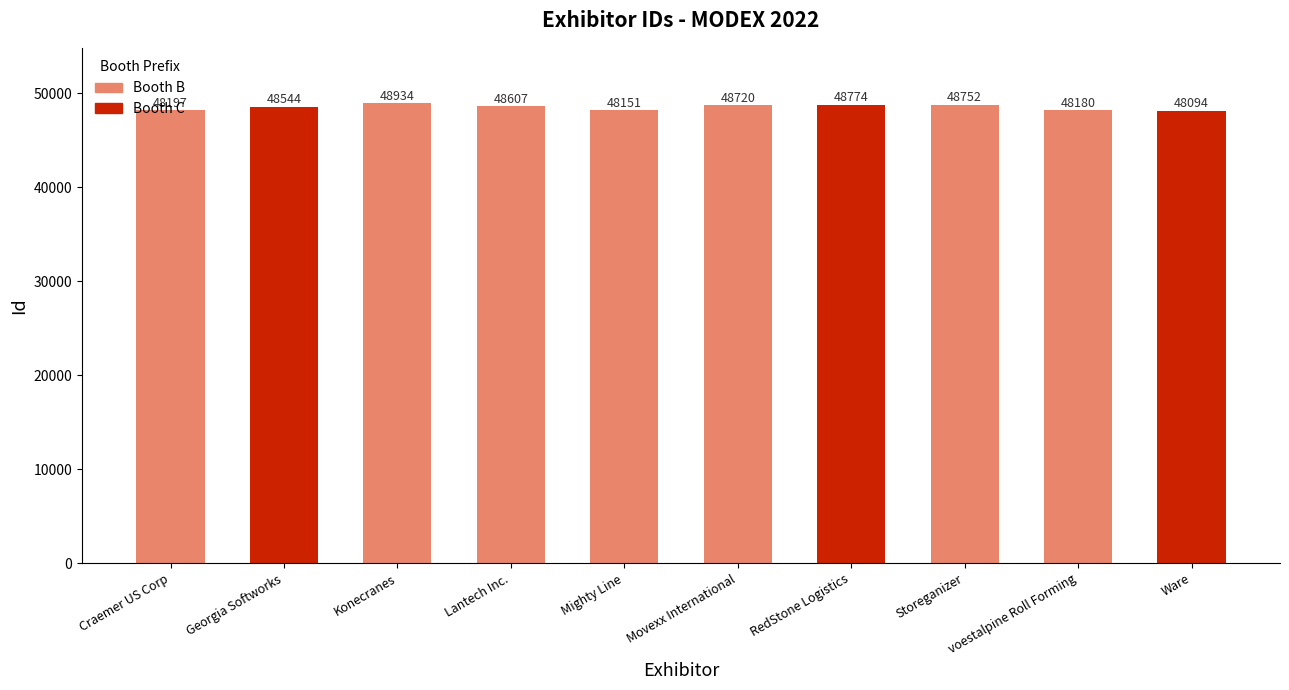

Reading left to right, list all the values displayed in this chart.

Craemer US Corp=48197	Georgia Softworks=48544	Konecranes=48934	Lantech Inc.=48607	Mighty Line=48151	Movexx International=48720	RedStone Logistics=48774	Storeganizer=48752	voestalpine Roll Forming=48180	Ware=48094